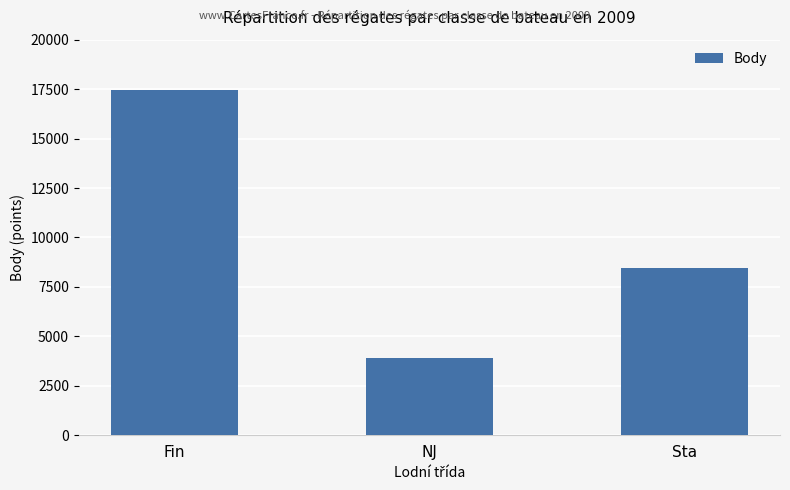

What is the approximate value at Sta?

8463